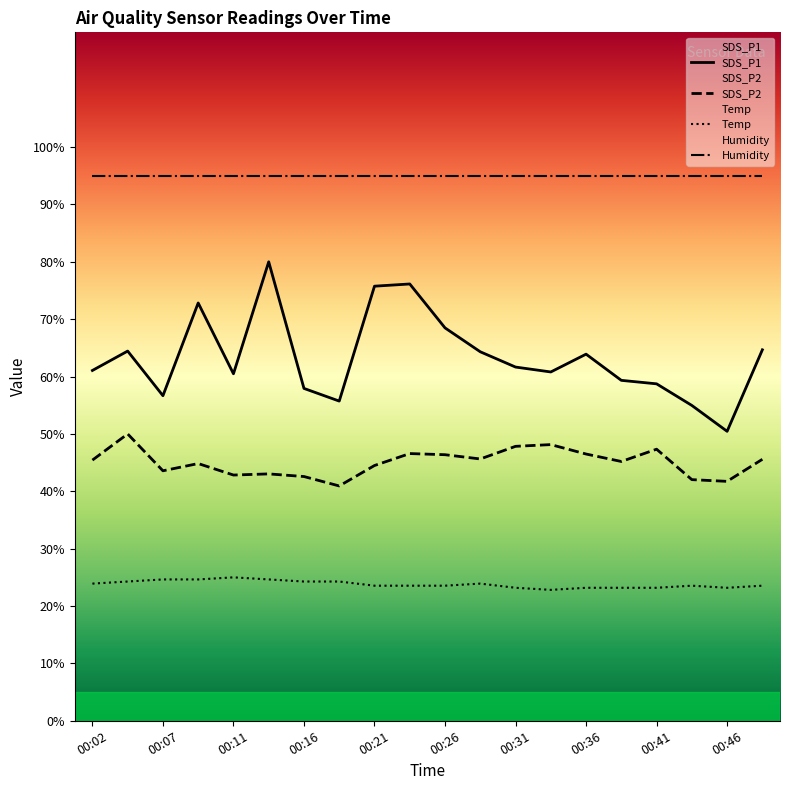

What is the total value across all series at 00:46?

210.4